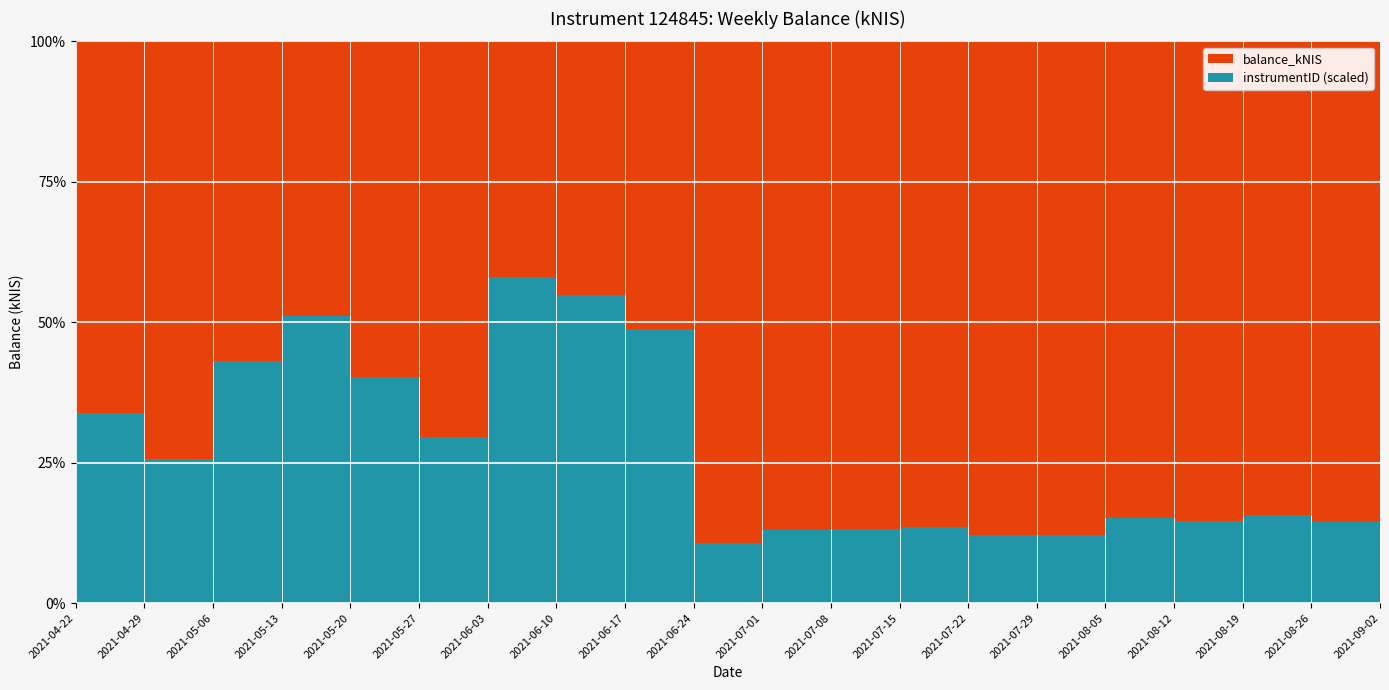

Reading right to left, extract all data points from this chart.

balance_kNIS: 751.0	739.1	675.4	730.6	701.3	900.2	907.4	792.9	821.5	831.7	1045.2	130.6	102.5	90.5	296.4	185.8	119.1	164.9	363.4	244.1
instrumentID: 124845.0	124845.0	124845.0	124845.0	124845.0	124845.0	124845.0	124845.0	124845.0	124845.0	124845.0	124845.0	124845.0	124845.0	124845.0	124845.0	124845.0	124845.0	124845.0	124845.0